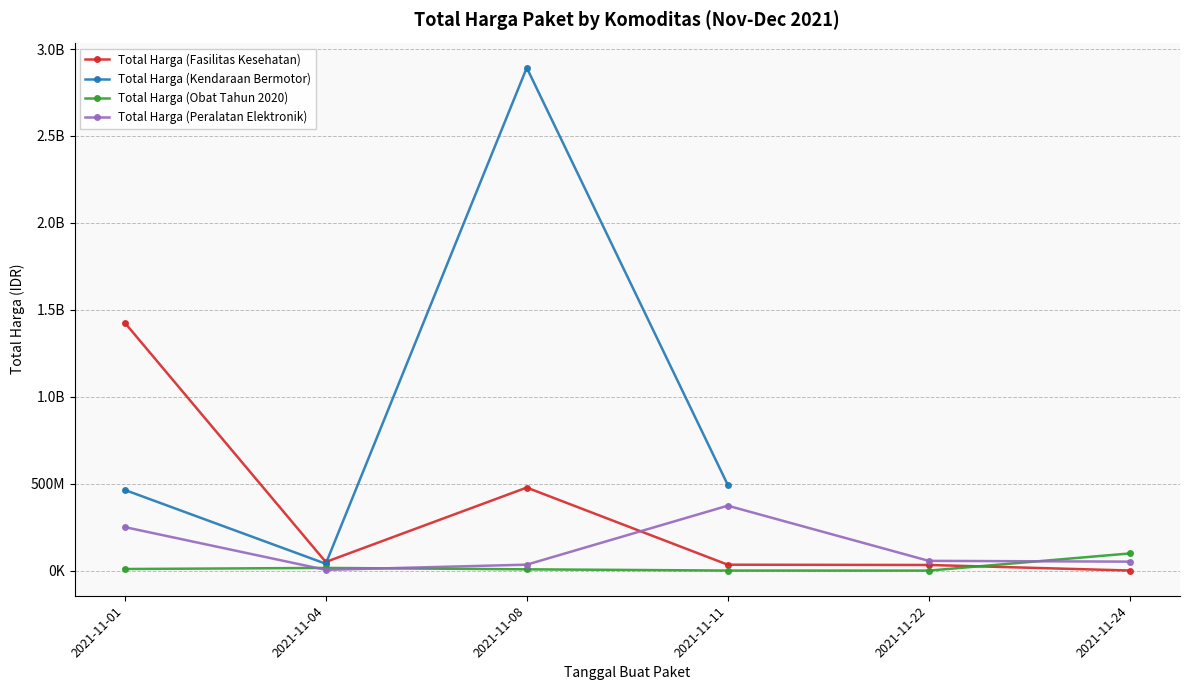

How many data points in Total Harga (Obat Tahun 2020) are above 9180000?

2